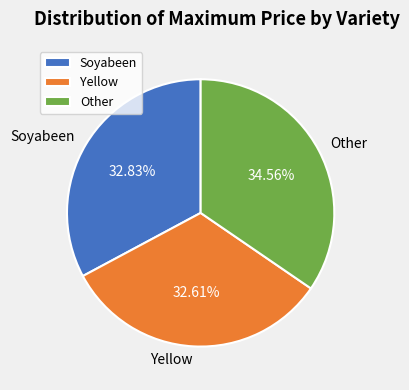

To the nearest percent, what portion does Yellow represent?

33%